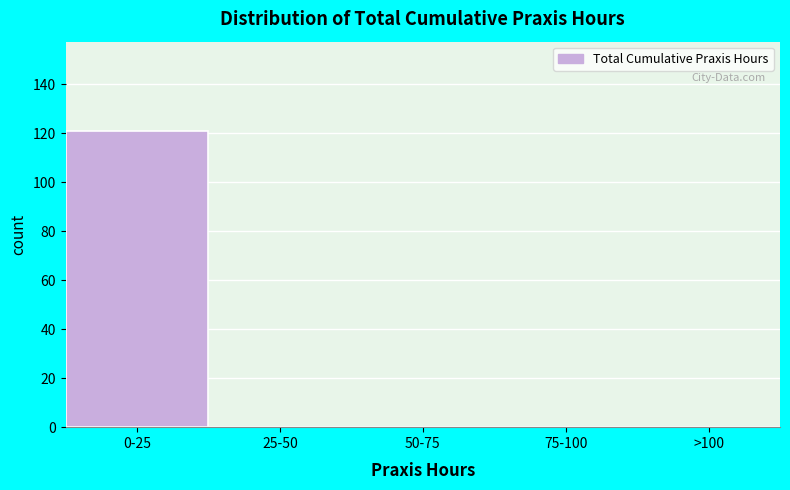

Reading left to right, transcribe all the data shown in this chart.

0-25=121	25-50=0	50-75=0	75-100=0	>100=0